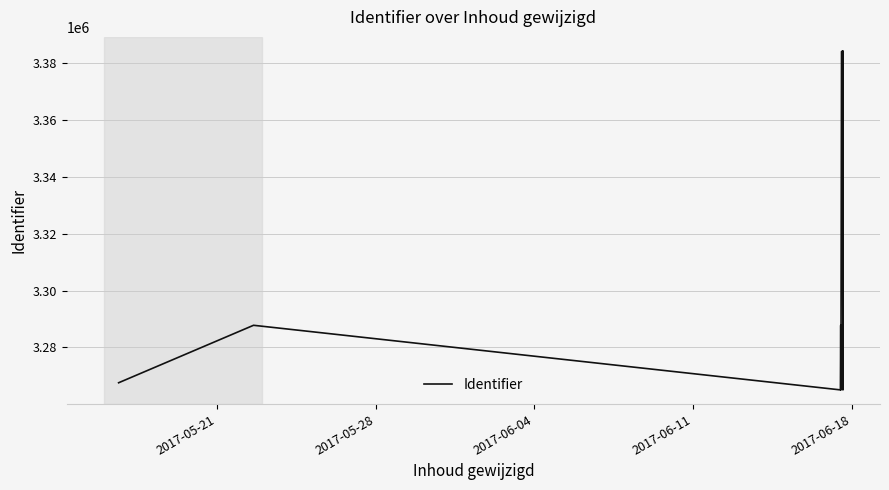

Is this an area chart (filled region under the line)?

No